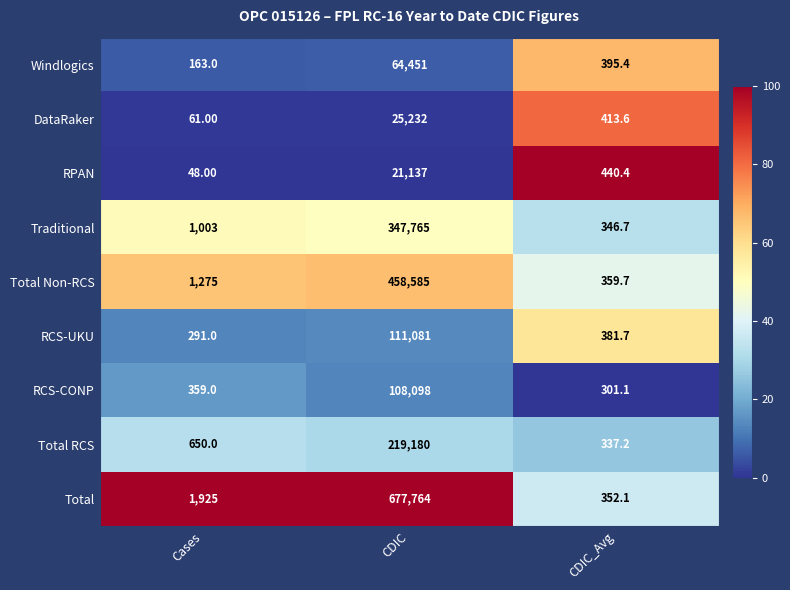

Which category has the lowest value in the DataRaker series?

Cases